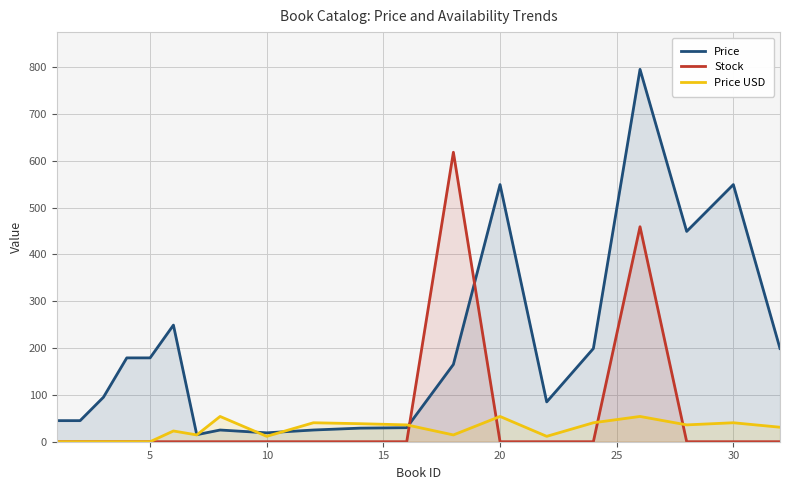

How many lines are shown in the chart?

3